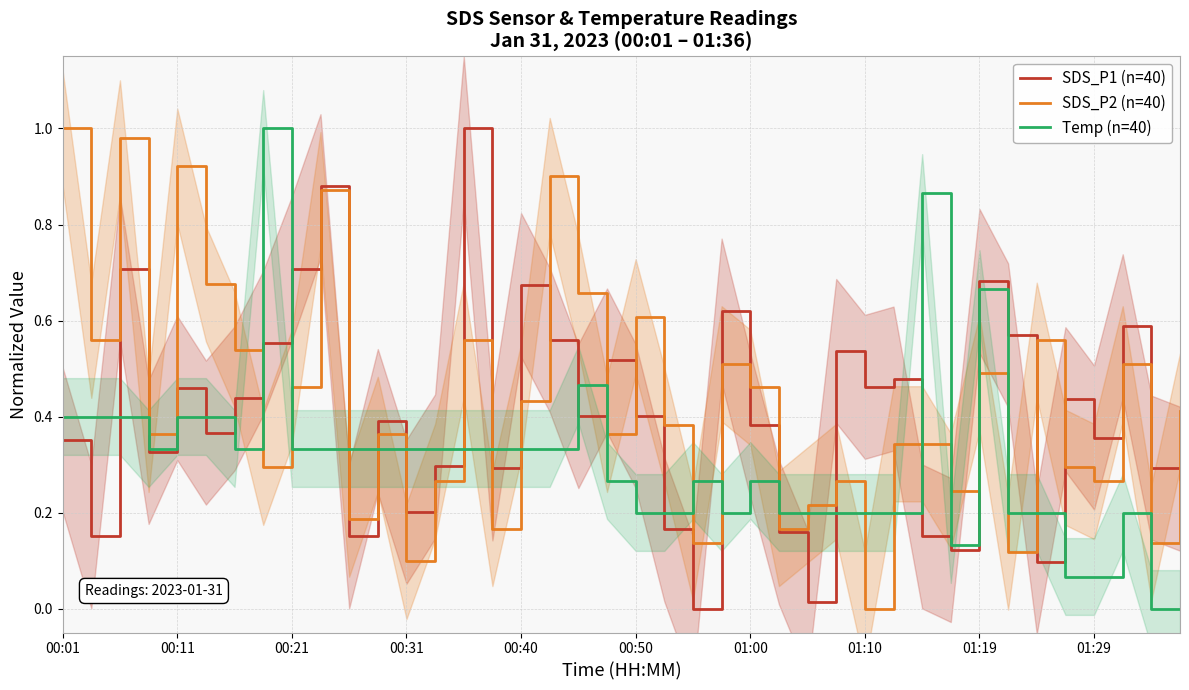

The value of Temp (n=40) at 01:29 is 0.0. True or false?

False